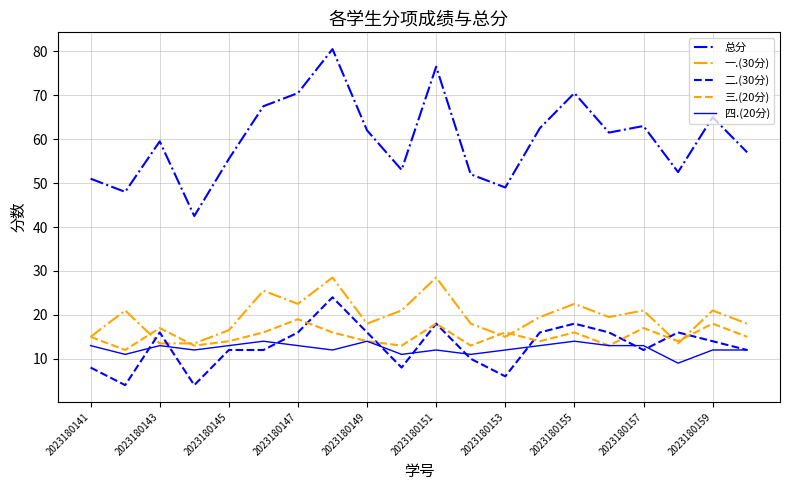

Which series has the largest total across all categories?

总分